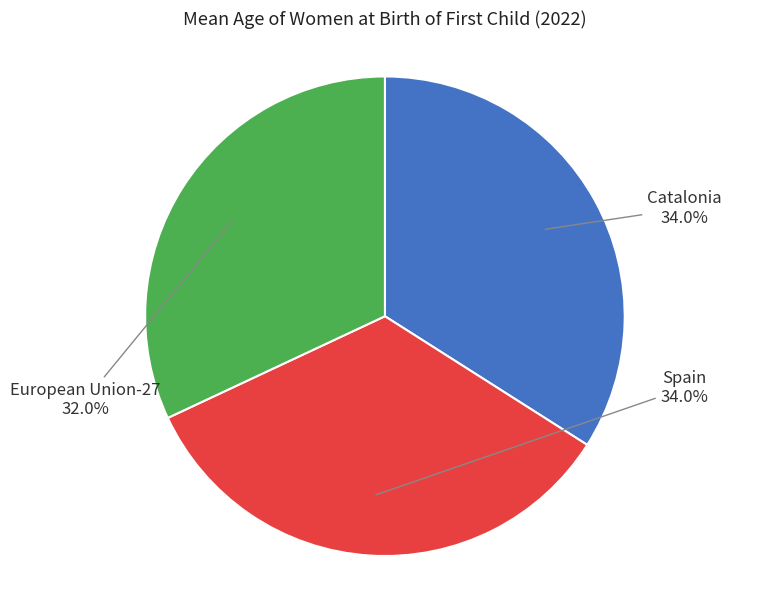

Between European Union-27 and Catalonia, which is larger?

Catalonia